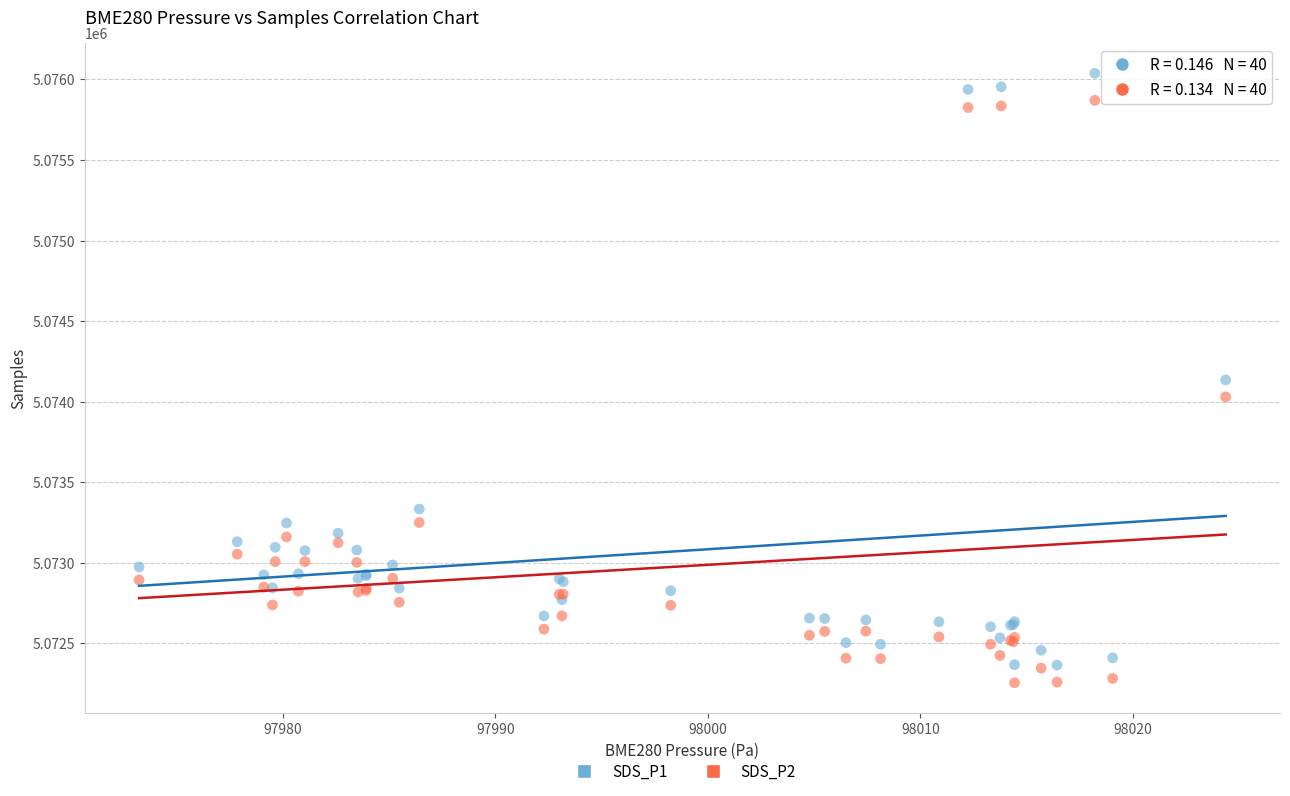

Which series has the largest Y range (max minus min)?

SDS_P1